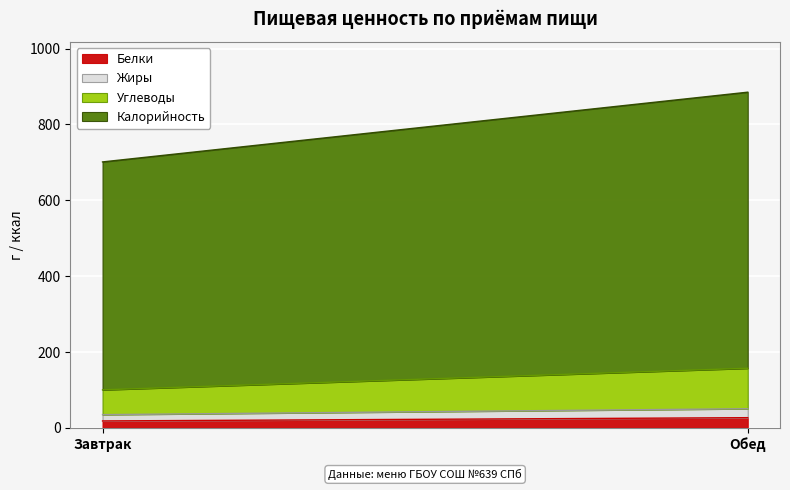

True or false: Жиры has a value of 11.4 at Завтрак.

False